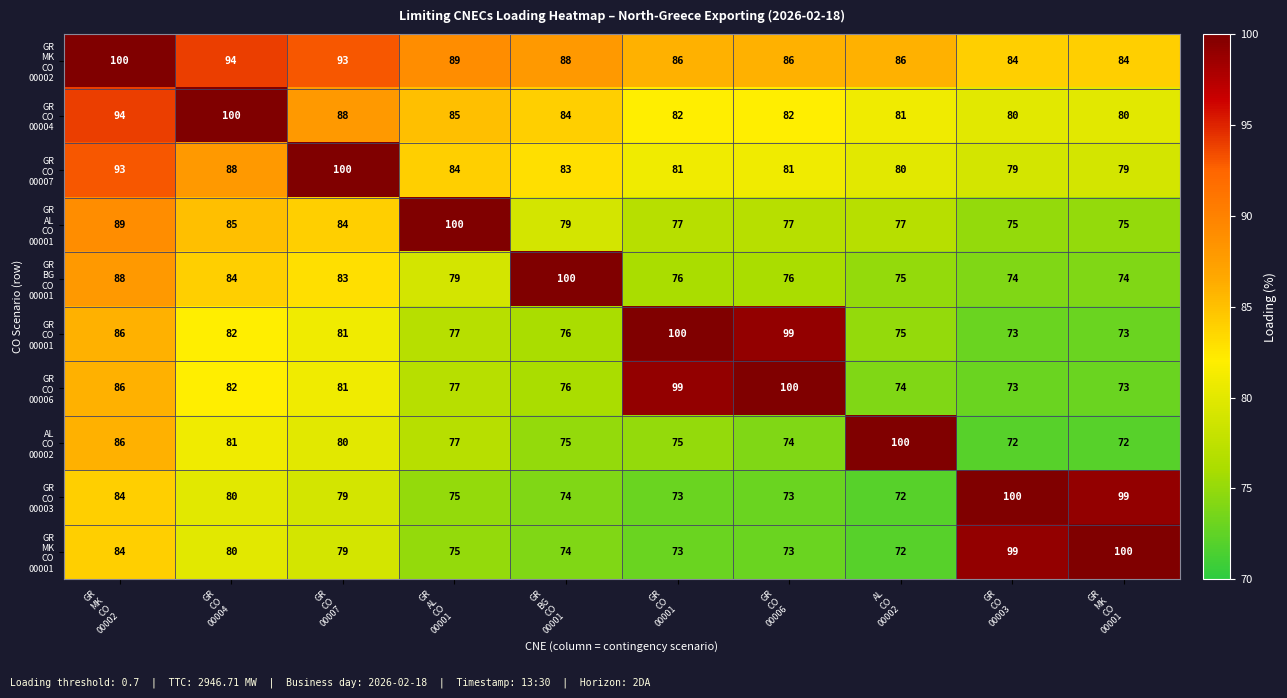

At how many categories does at least one series exceed 89?

10